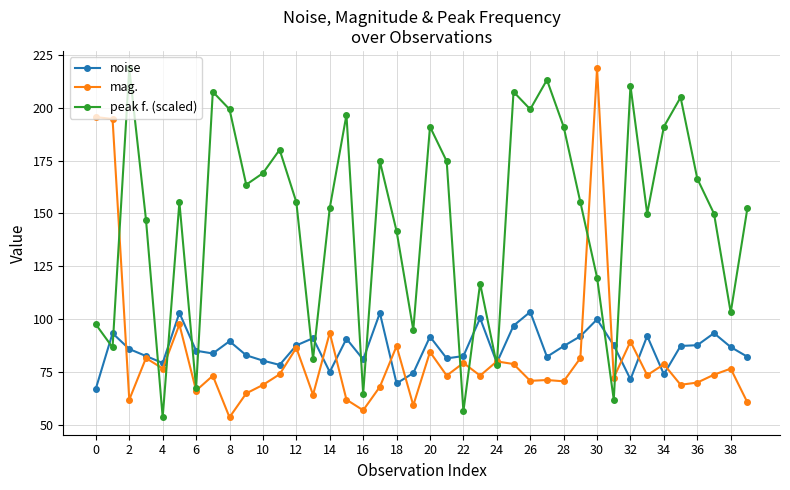

Which series has the largest total across all categories?

peak f. (scaled)